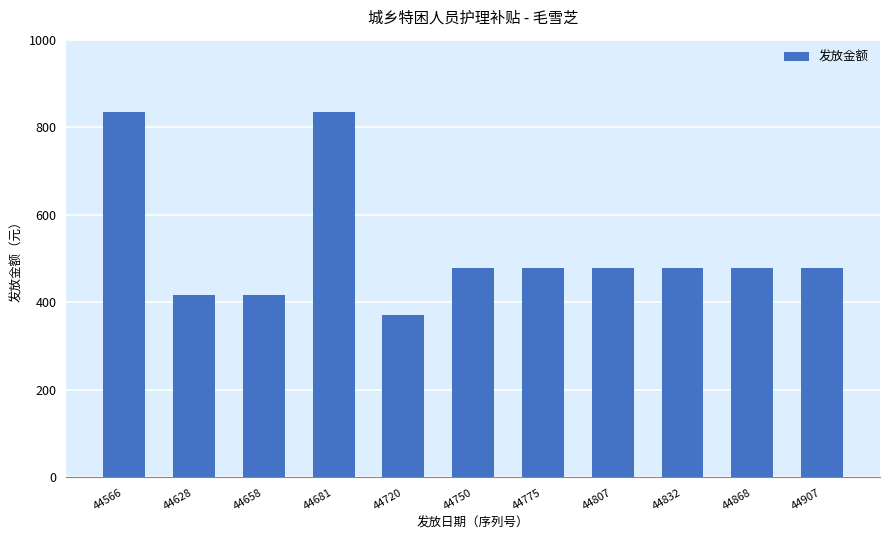

Count the number of categories in the chart.

11